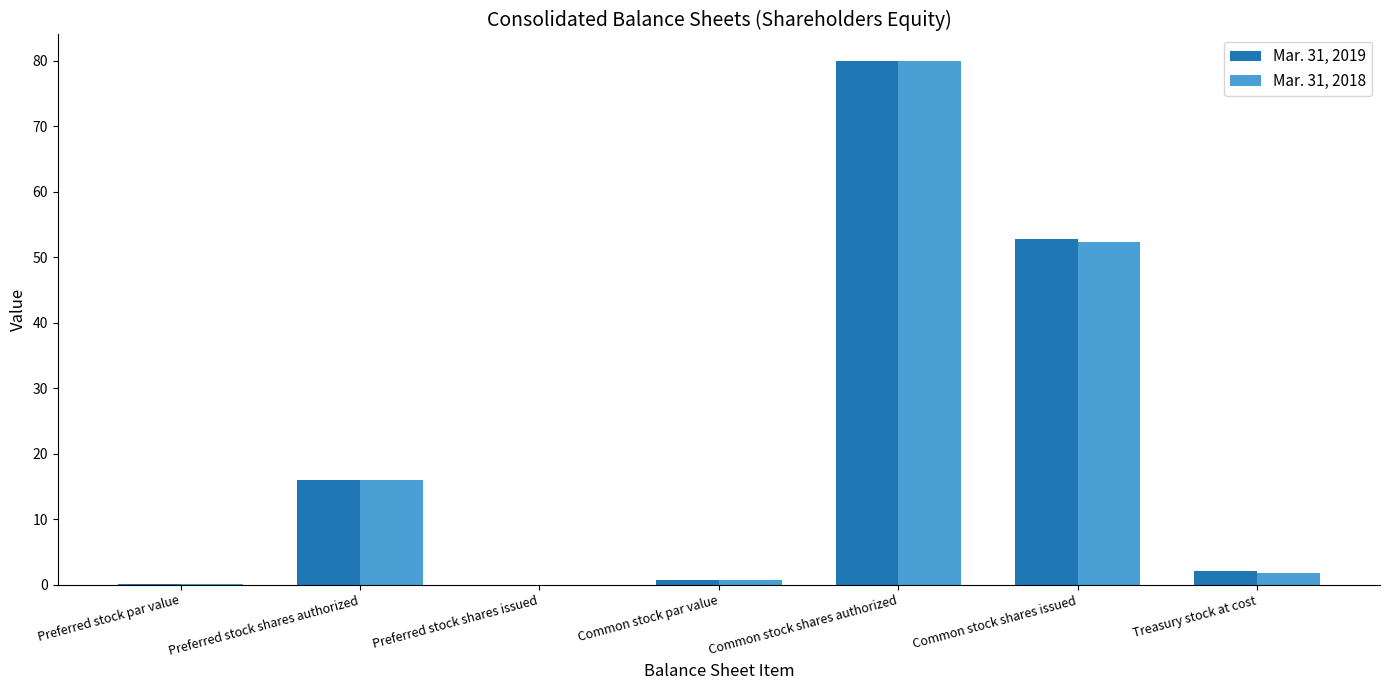

Is the value of Mar. 31, 2019 at Common stock shares authorized greater than the value of Mar. 31, 2018 at Treasury stock at cost?

Yes